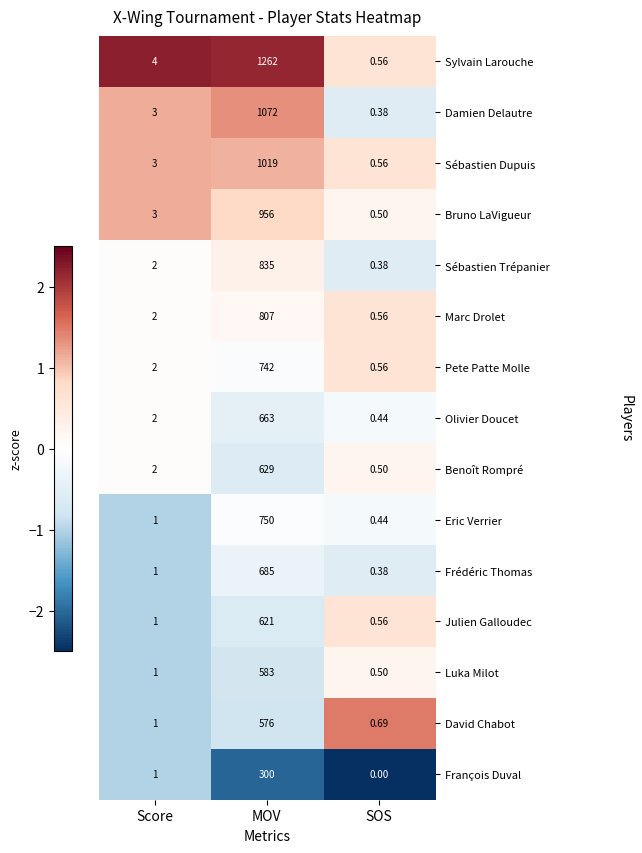

At which category is the sum across all series the highest?

MOV